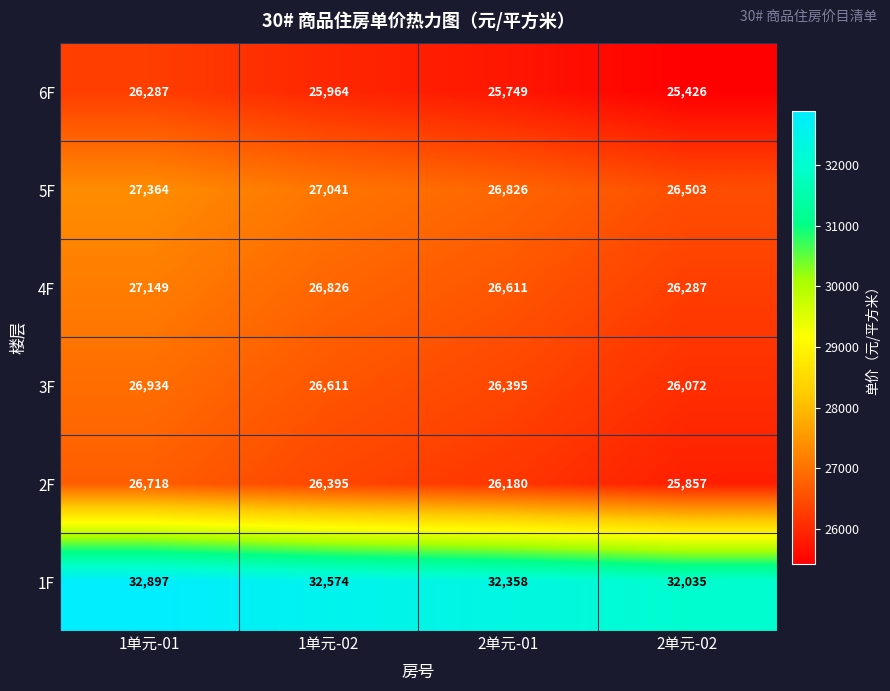

Rank the series at 2单元-01 from highest to lowest value.

1F, 5F, 4F, 3F, 2F, 6F